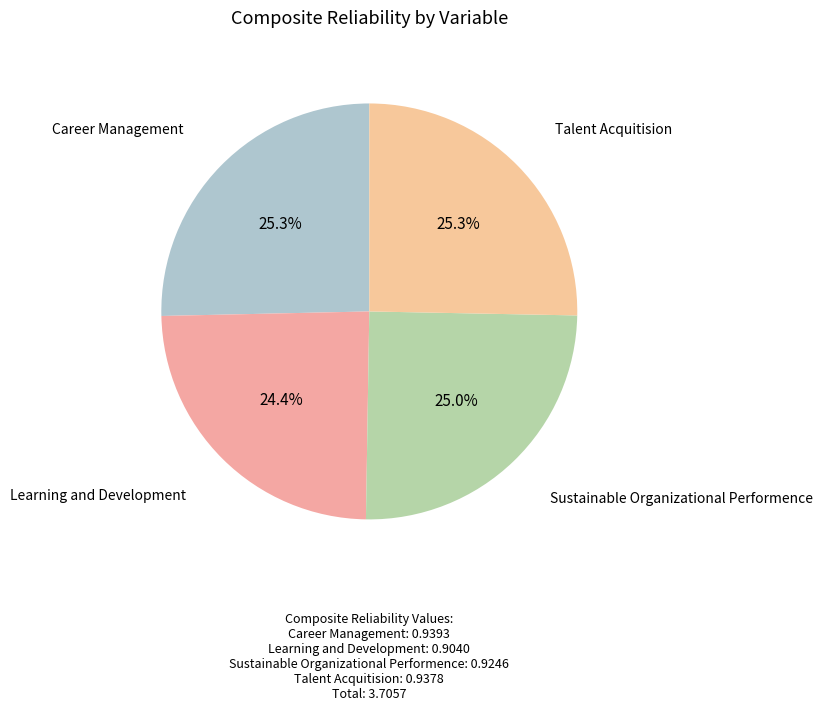

To the nearest percent, what is the average slice percentage?

25%